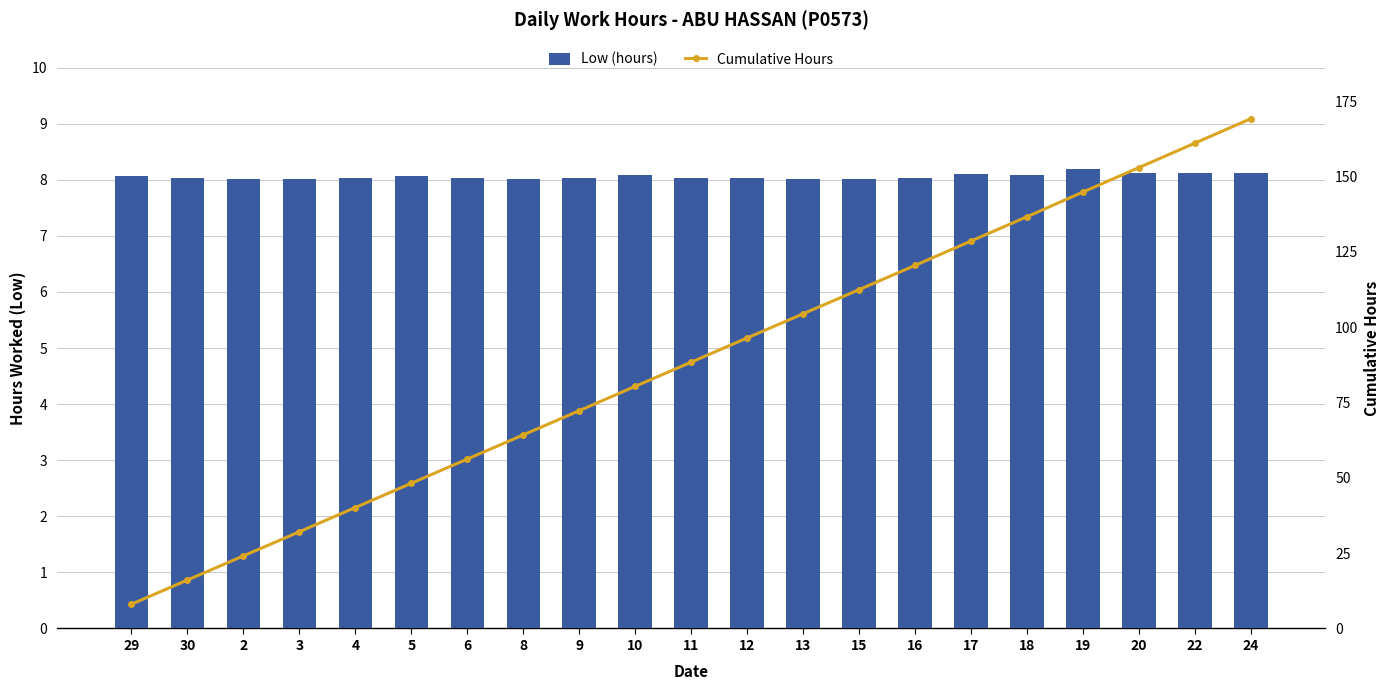

At which label does Cumulative Hours reach its minimum?

29